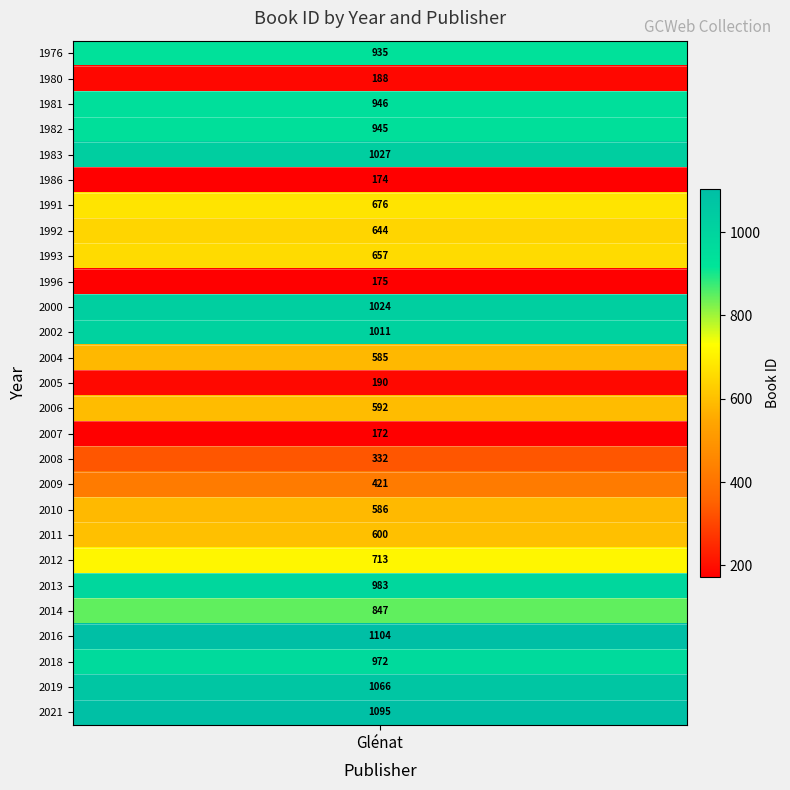

Is it true that the value at 2018 is 497?

False